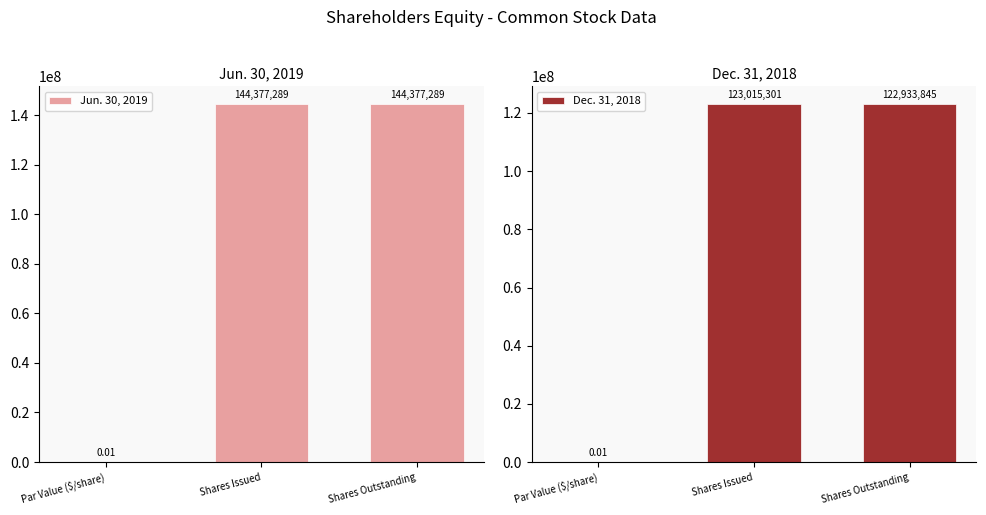

What are all the series names shown in the legend?

Jun. 30, 2019, Dec. 31, 2018